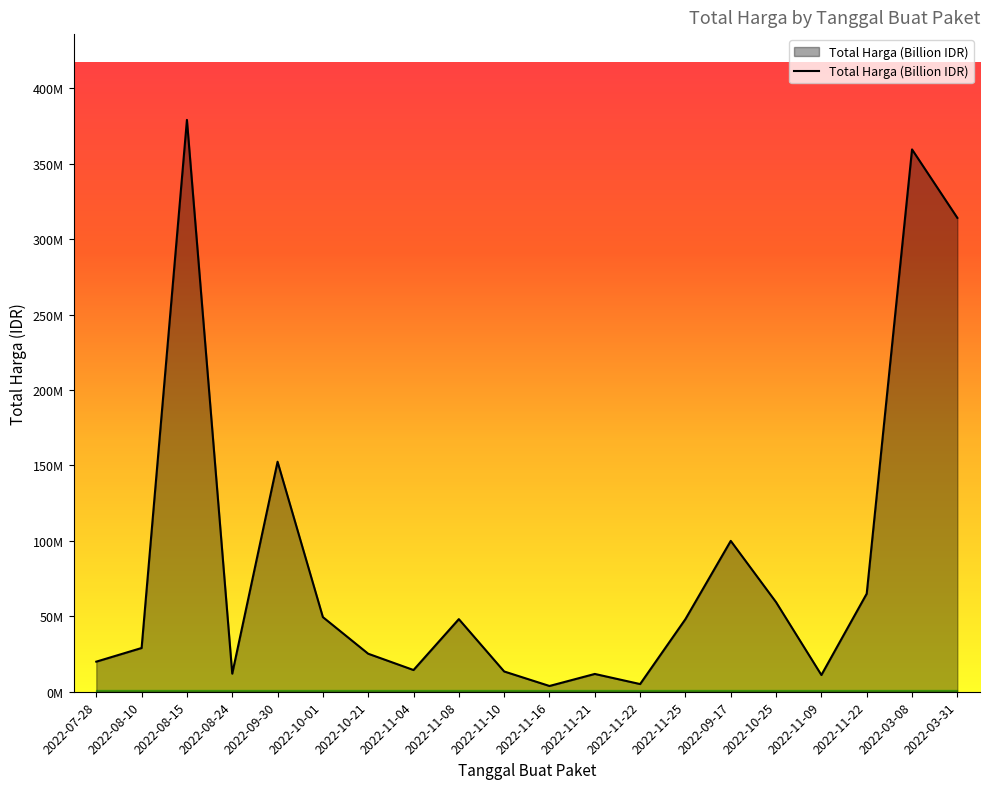

True or false: the data shows 48140000 at 2022-11-25.

True